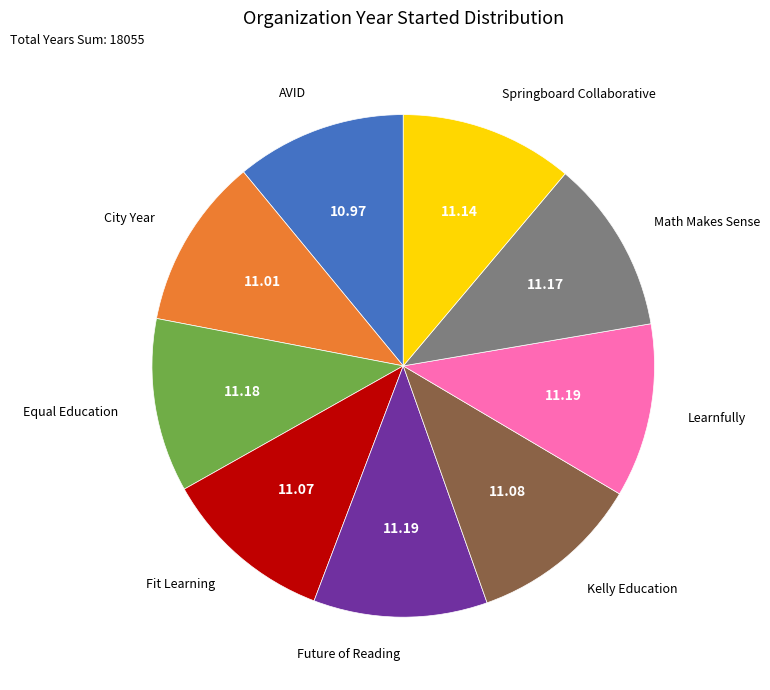

Is there any slice that represents more than half of the pie?

No